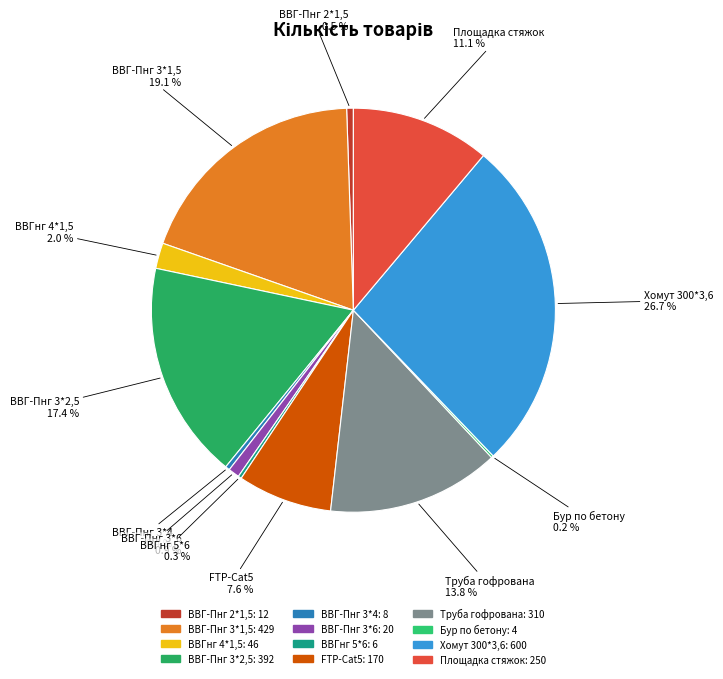

True or false: ВВГ-Пнг 2*1,5 accounts for 11% of the total.

False